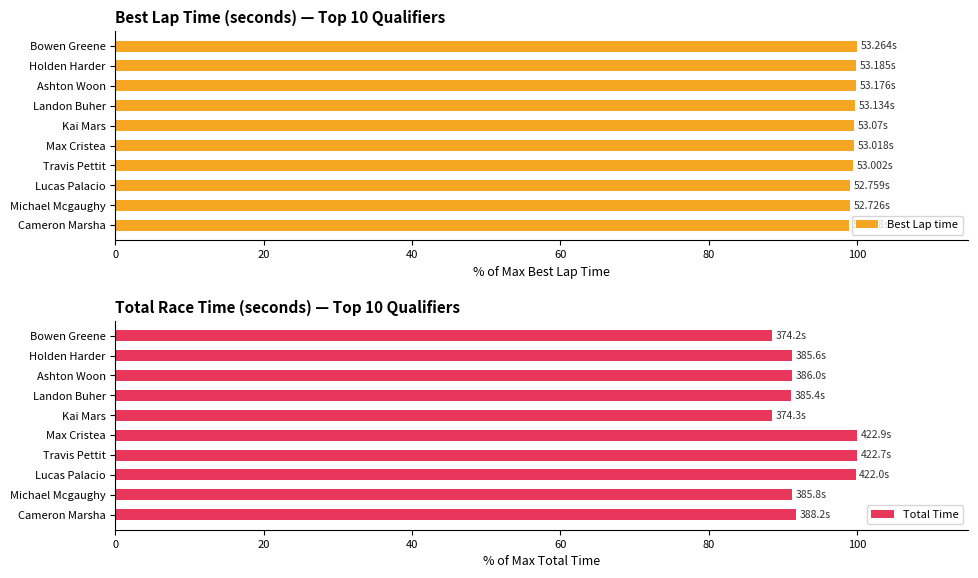

What are all the series names shown in the legend?

Best Lap time, Total Time